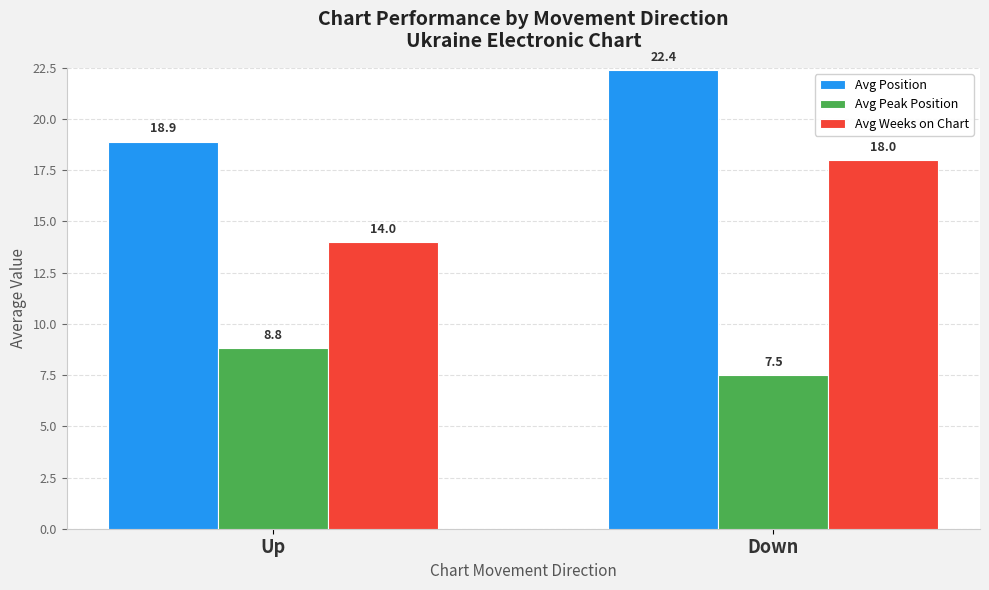

Reading right to left, list all the values displayed in this chart.

Avg Position: 22.4	18.9
Avg Peak Position: 7.5	8.8
Avg Weeks on Chart: 18.0	14.0